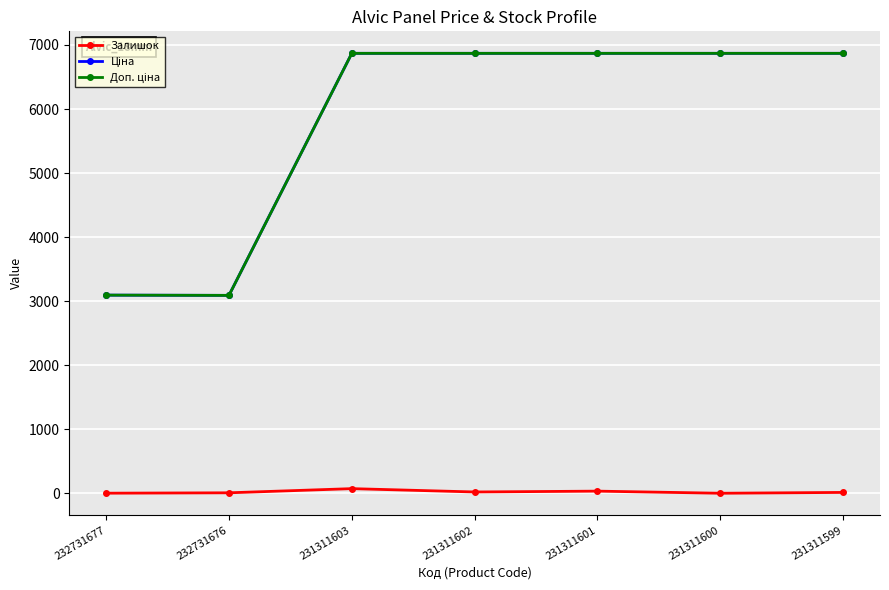

Is it true that Залишок equals 35.0 at 231311601?

True